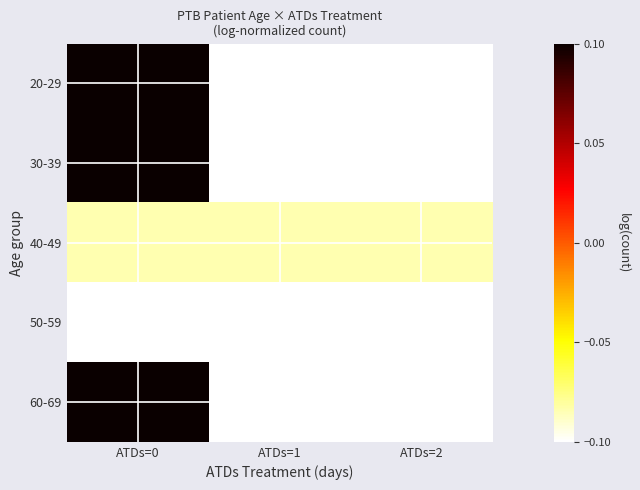

Which category has the lowest value across all series?

ATDs=2